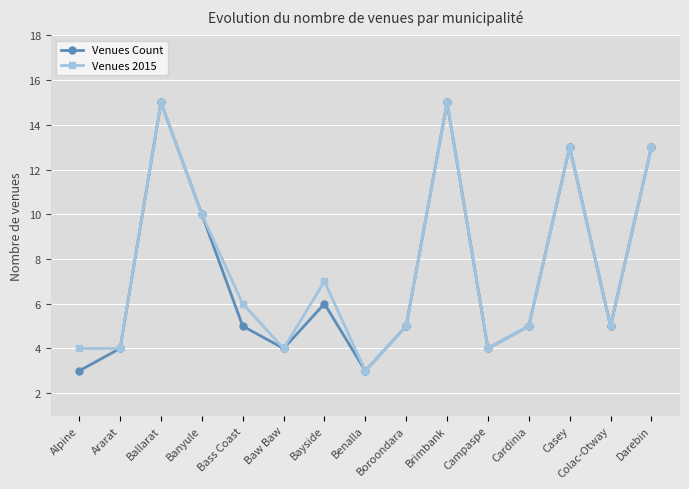

What is the difference between the Venues Count values at Cardinia and Campaspe?

1